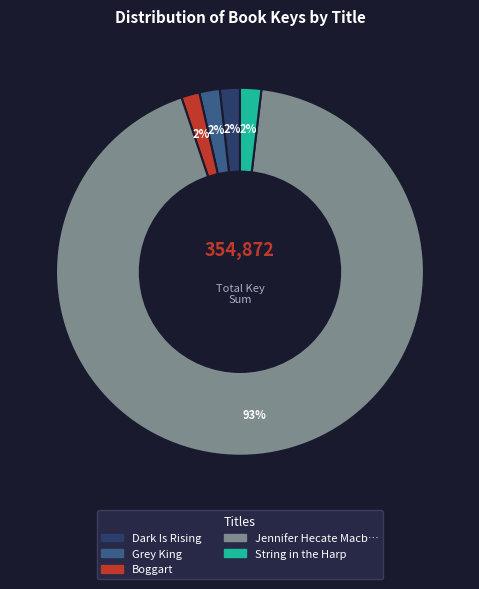

To the nearest percent, what is the average slice percentage?

20%